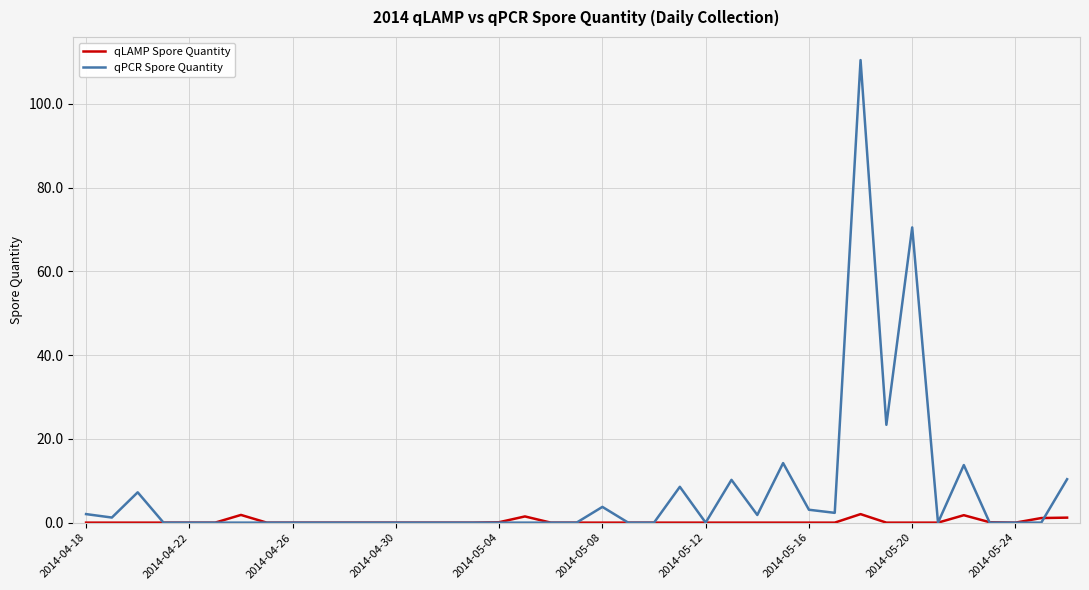

Which series has the largest total across all categories?

qPCR Spore Quantity